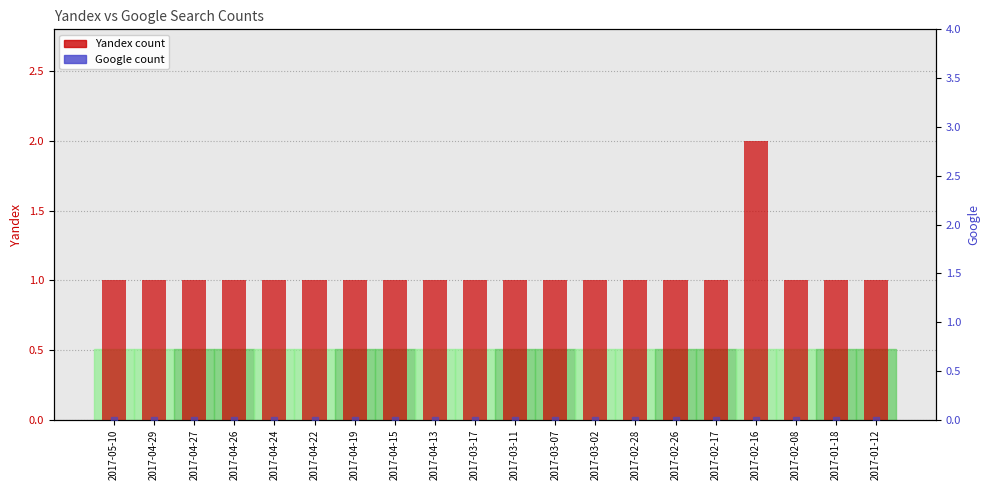

What is the total value across all series at 2017-04-22?

1